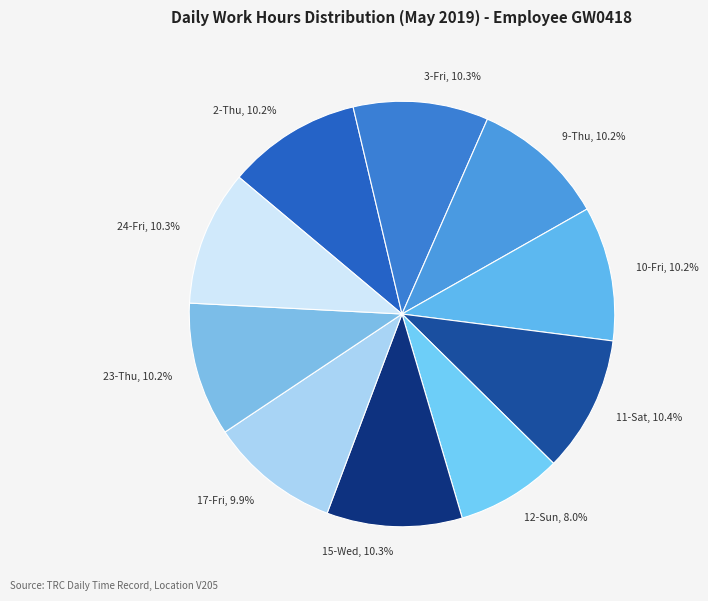

Is there any slice that represents more than half of the pie?

No